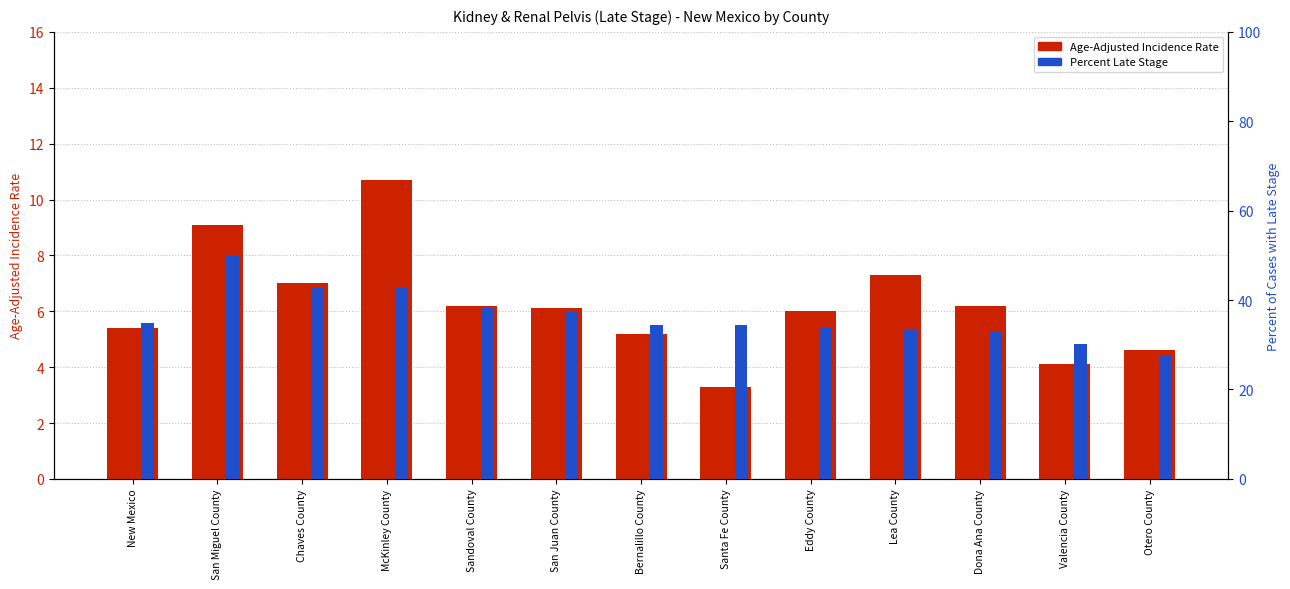

List the labels in order of Age-Adjusted Incidence Rate value, smallest first.

Santa Fe County, Valencia County, Otero County, Bernalillo County, New Mexico, Eddy County, San Juan County, Sandoval County, Dona Ana County, Chaves County, Lea County, San Miguel County, McKinley County